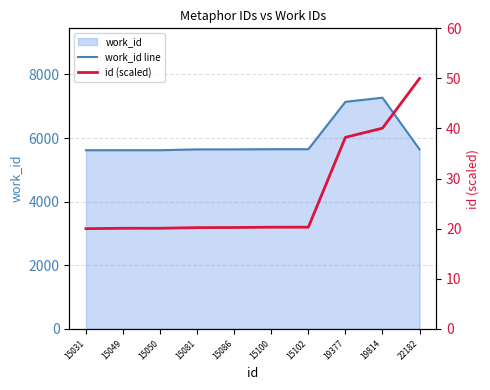

True or false: id (scaled) has a value of 34.3 at 15102.

False